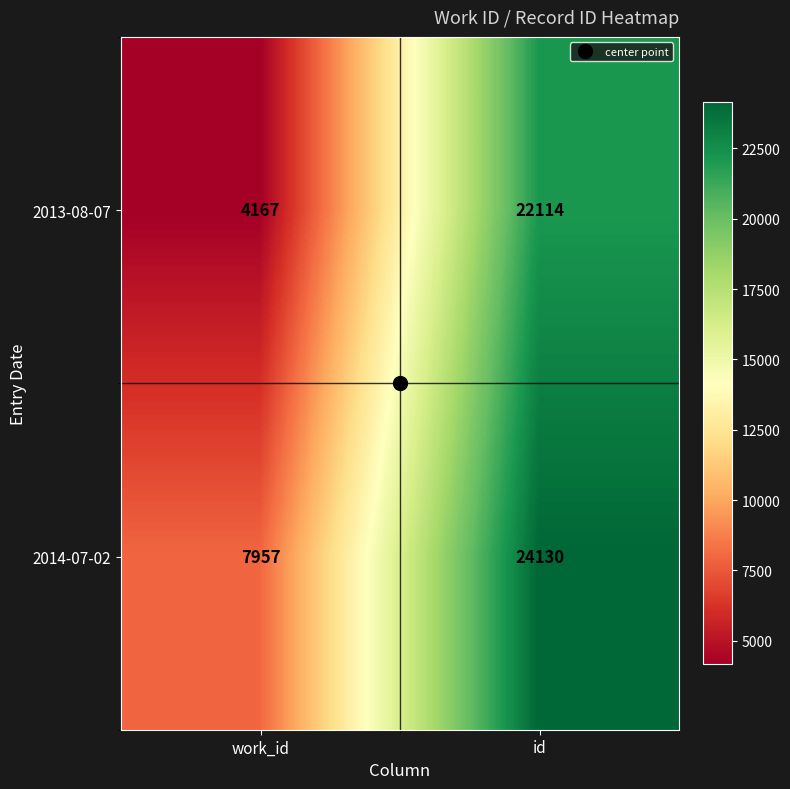

Rank the series at id from lowest to highest value.

2013-08-07, 2014-07-02